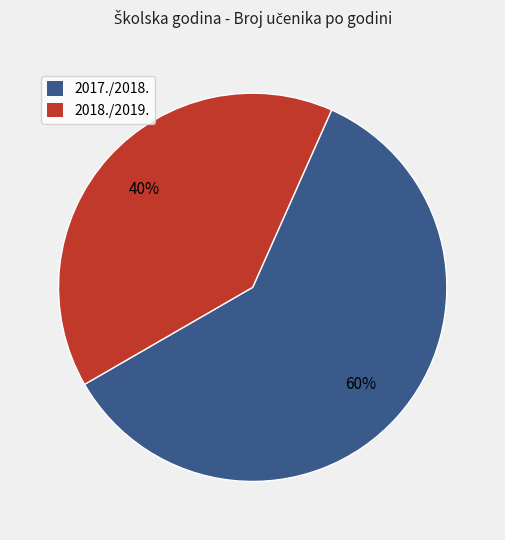

Does 2018./2019. represent more than half of the total?

No